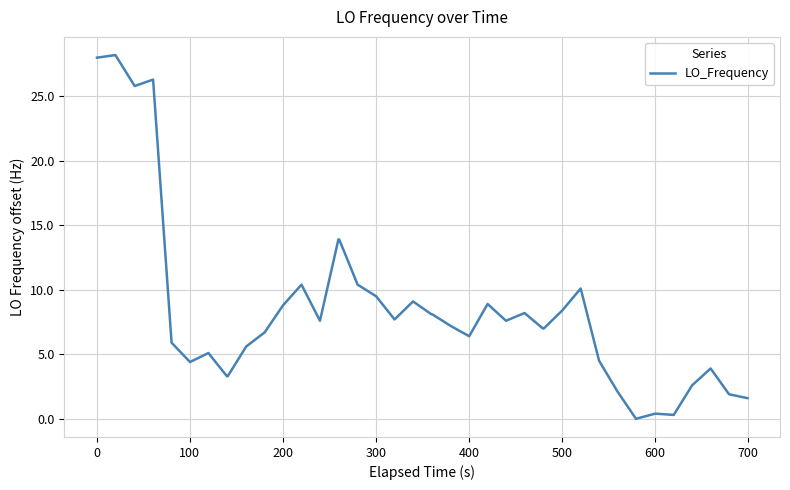

What is the difference between the maximum and minimum values?

28.2